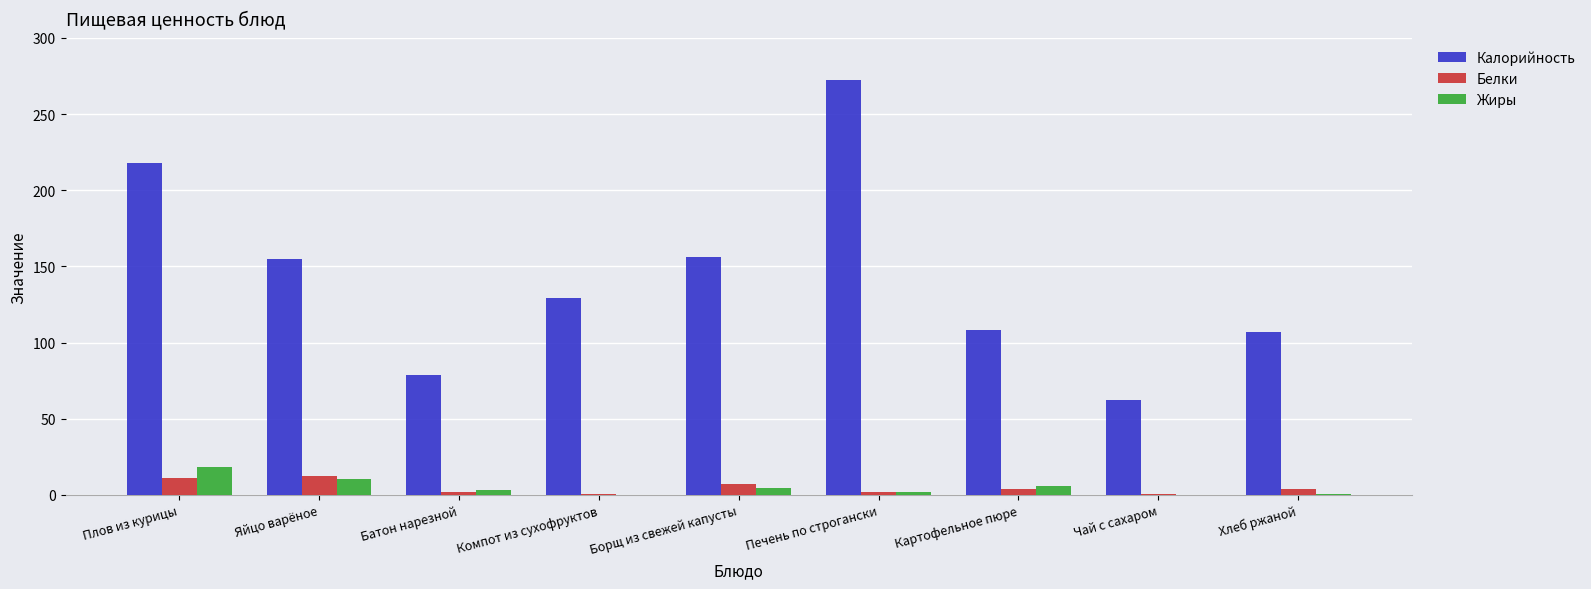

How many groups of bars are there?

9